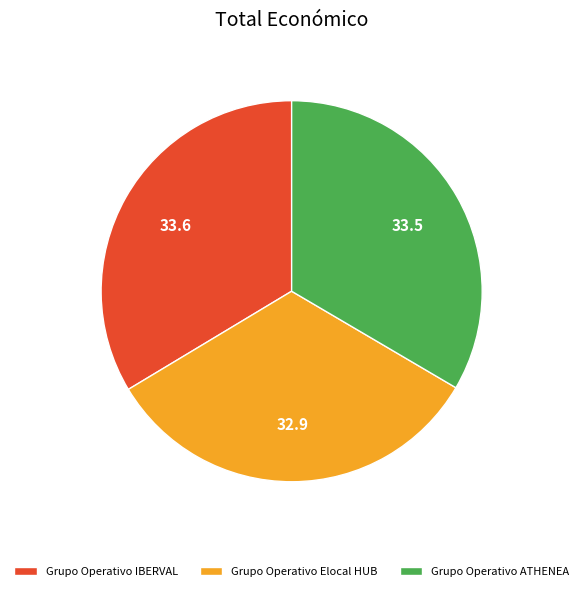

What is the smallest slice in the pie chart?

Grupo Operativo Elocal HUB